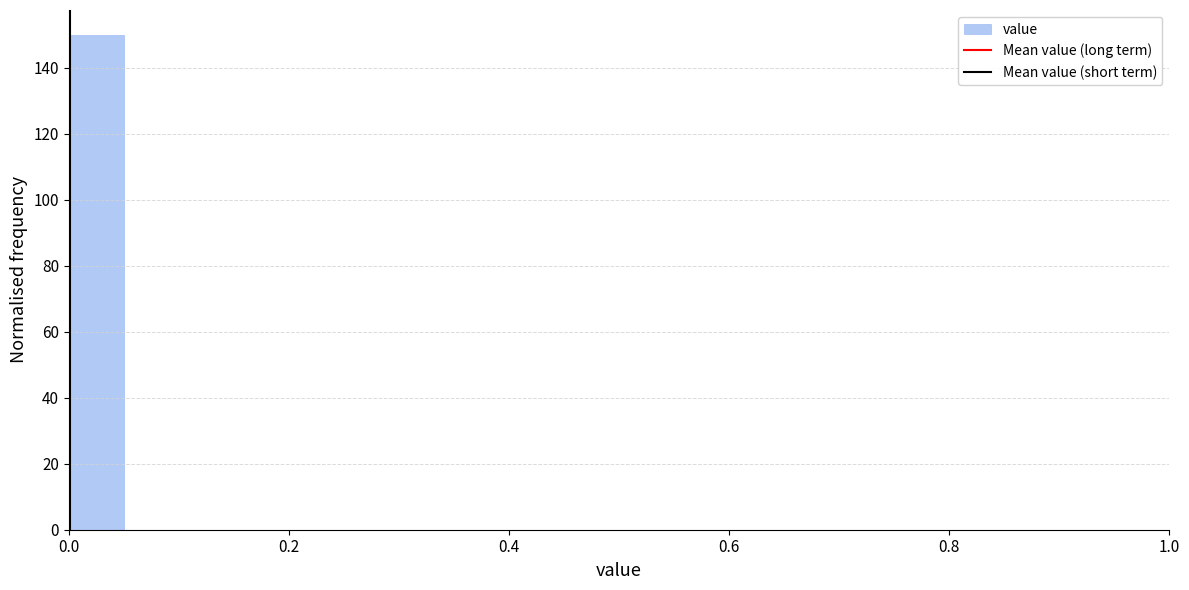

Around what value on the x-axis is the tallest bar? Give the approximate position of its centre, as read against the axis.

0.02